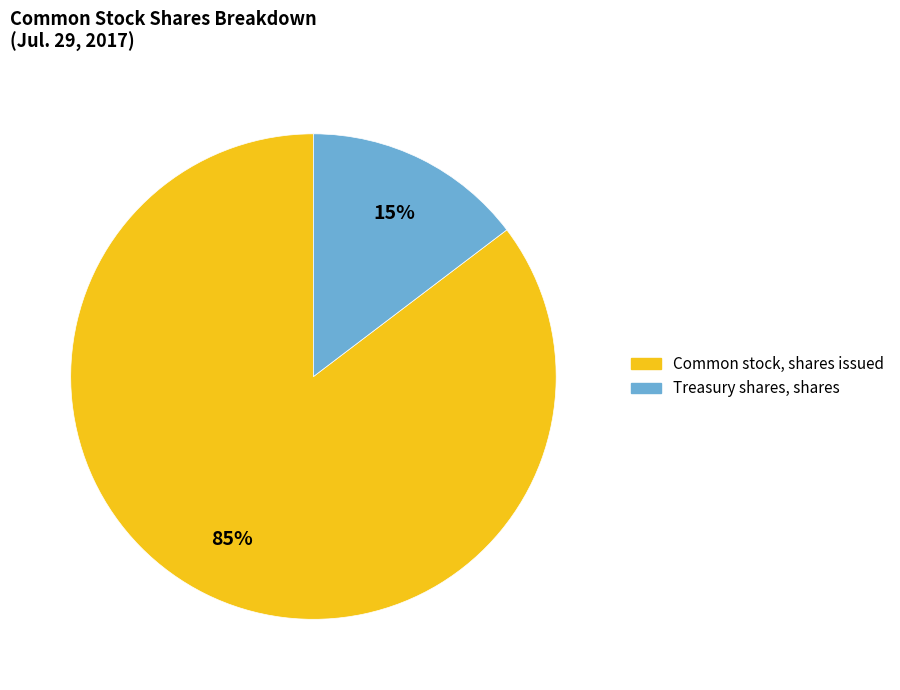

To the nearest percent, what percentage of the pie is Treasury shares, shares?

15%